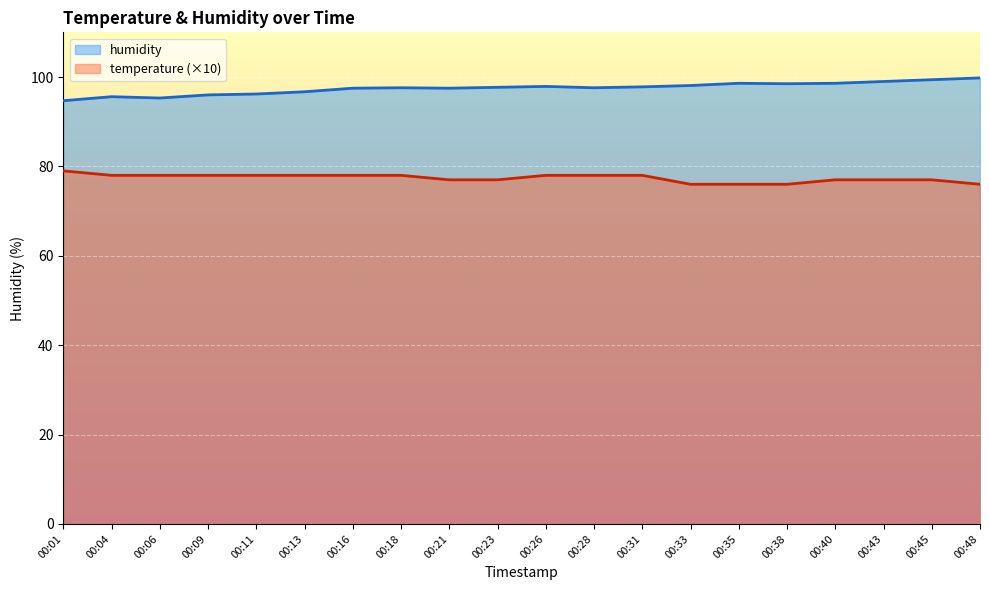

At which label does temperature reach its peak?

00:01